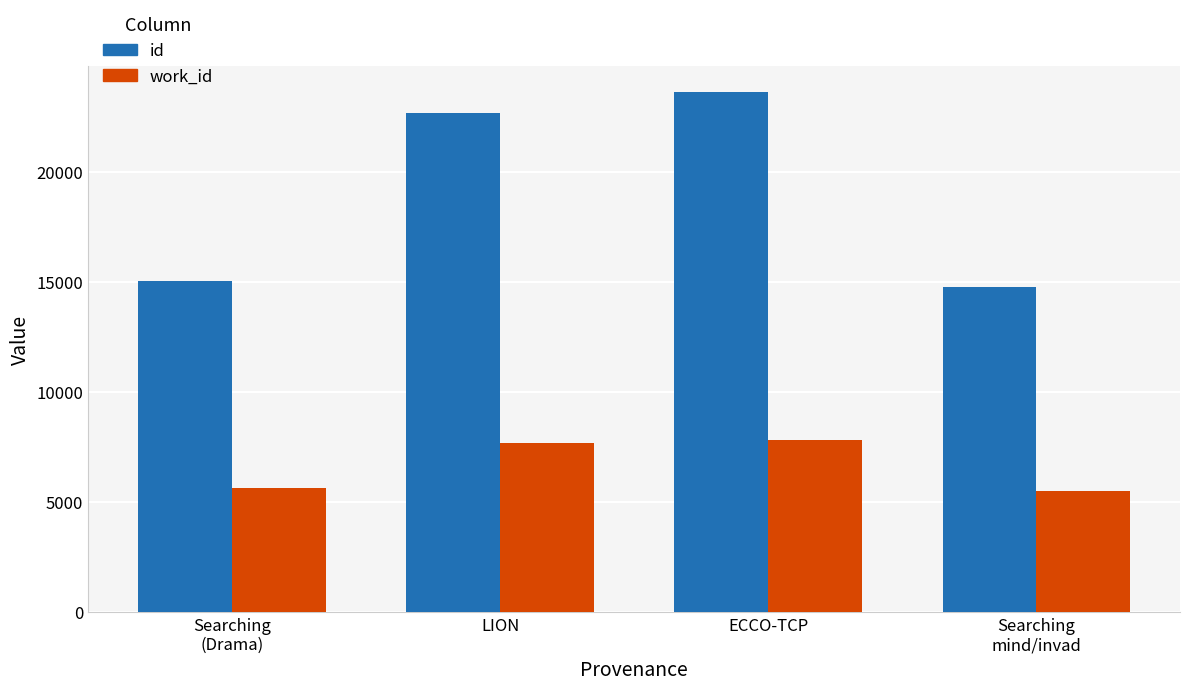

Which category has the highest value in the id series?

ECCO-TCP